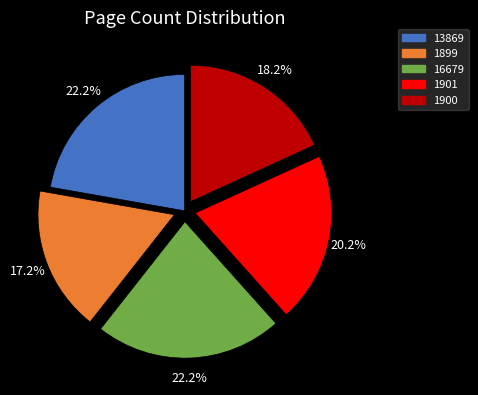

To the nearest percent, what portion does 1901 represent?

20%